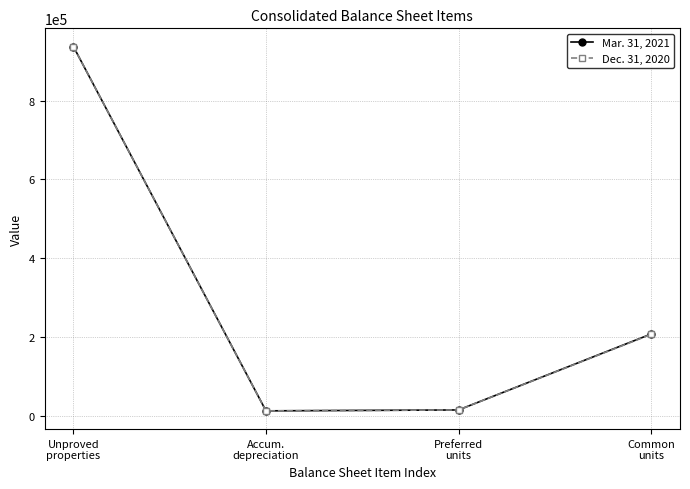

Read the Dec. 31, 2020 value at Common
units, to the nearest 10.

206750